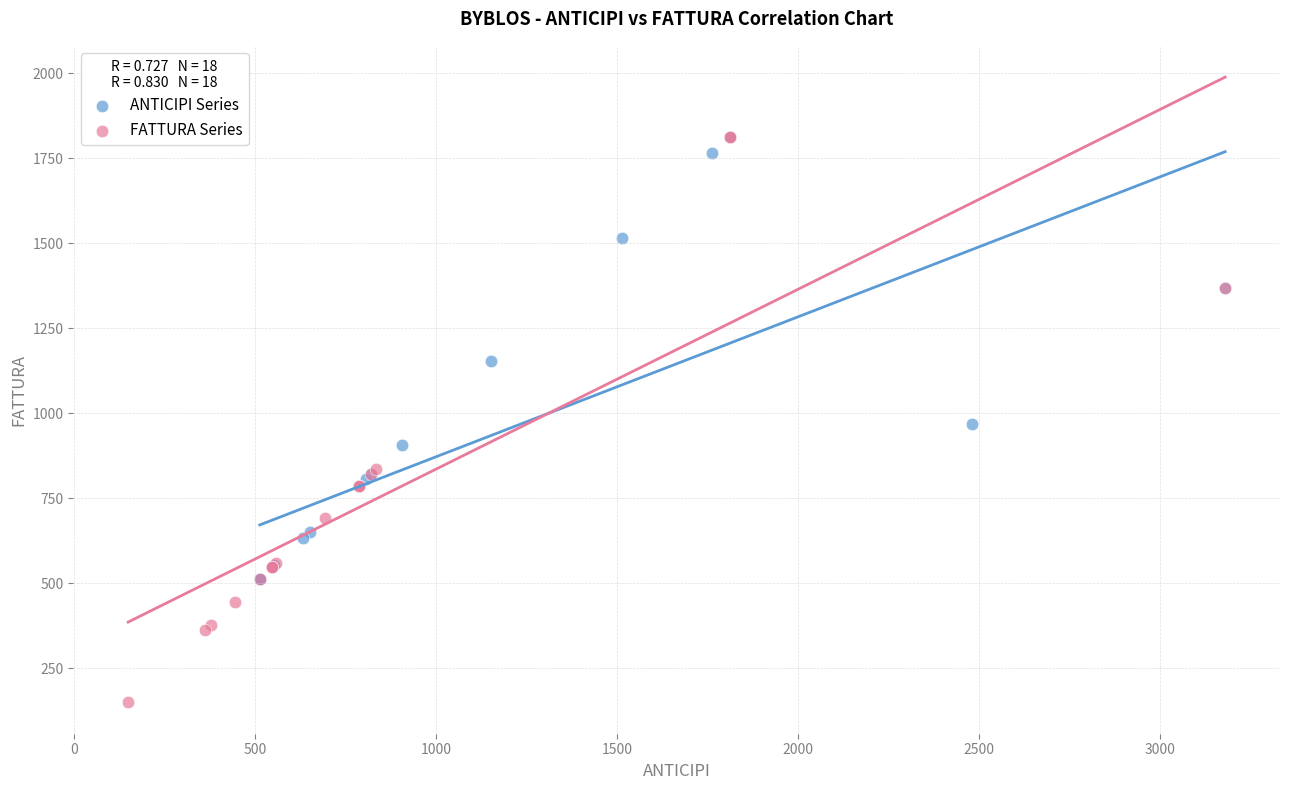

Which series reaches the minimum Y coordinate?

FATTURA Series